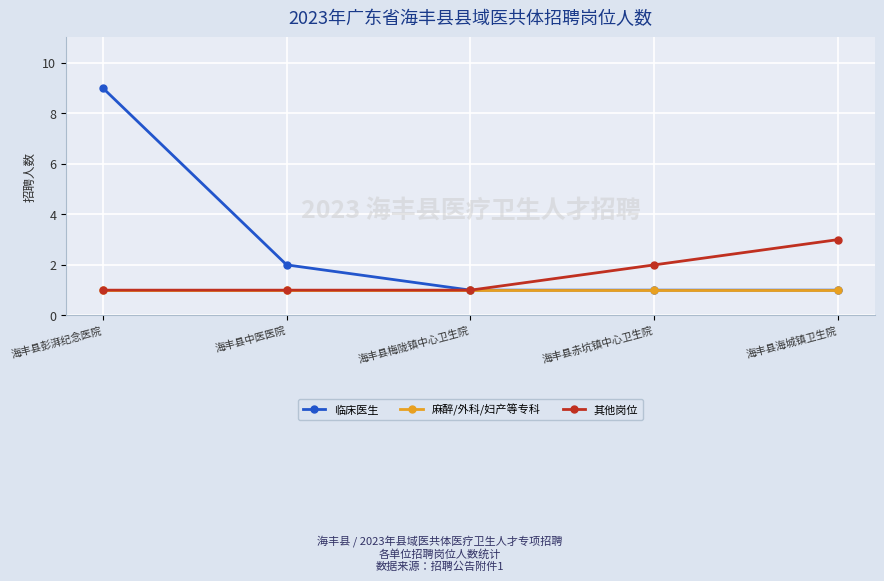

What is the label of the 2nd point from the left?

海丰县中医医院